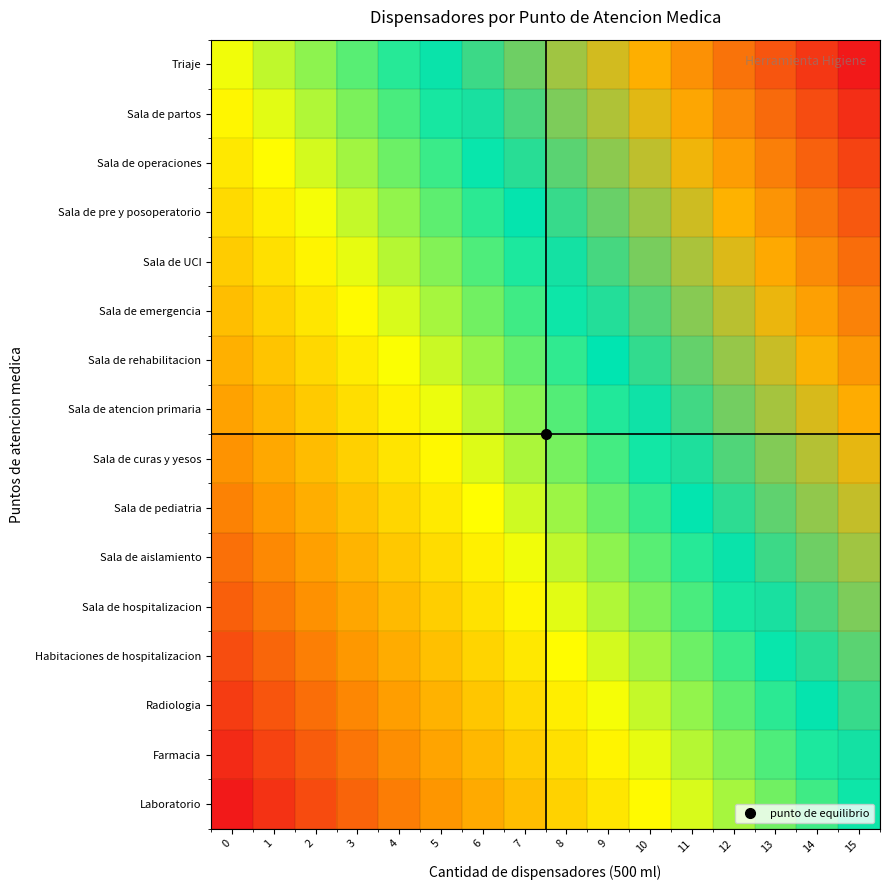

Which has a higher value, 10 or 6?

10